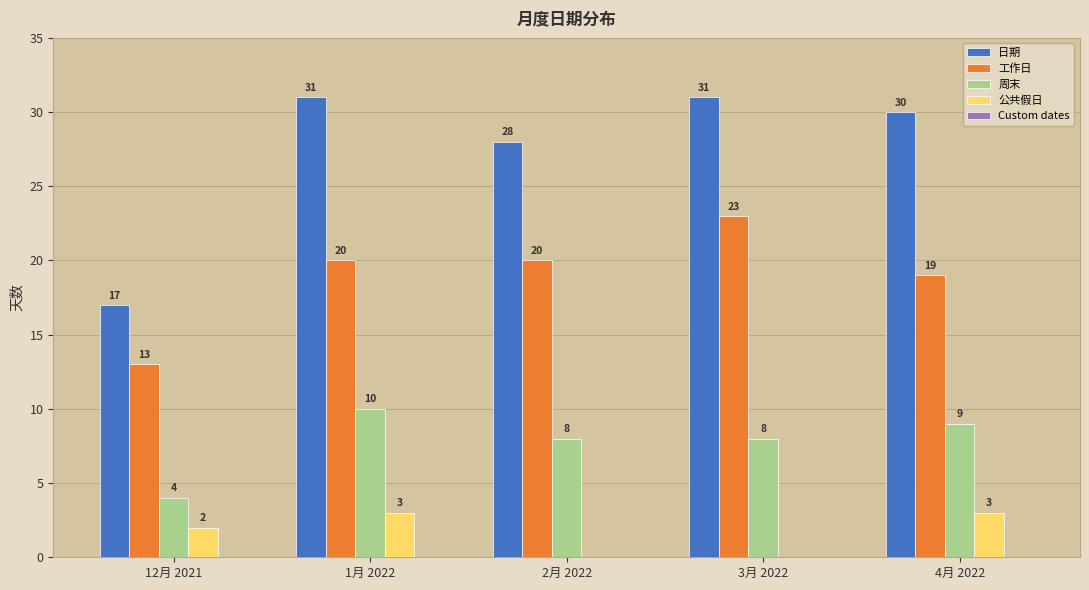

Is the value of 周末 at 1月 2022 greater than the value of 日期 at 1月 2022?

No